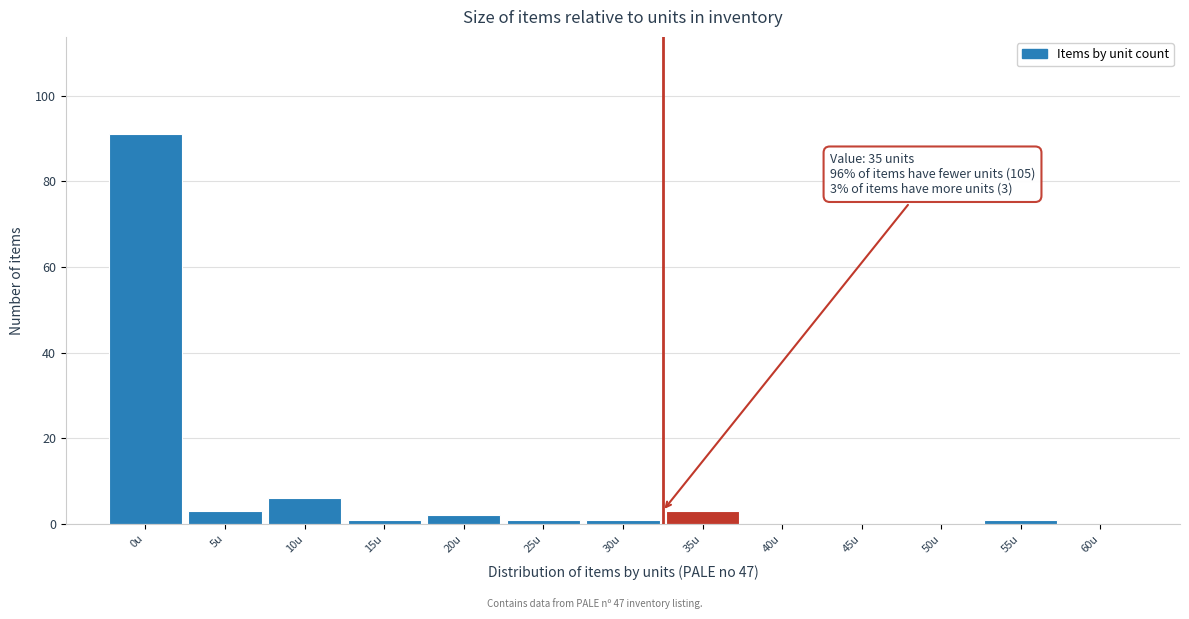

Reading right to left, list all the values displayed in this chart.

60u=0	55u=1	50u=0	45u=0	40u=0	35u=3	30u=1	25u=1	20u=2	15u=1	10u=6	5u=3	0u=91